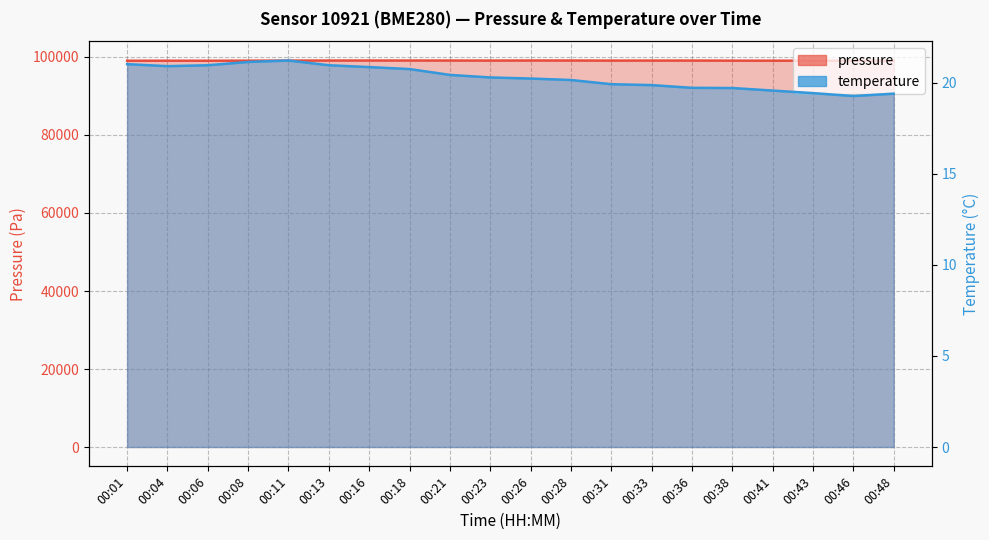

True or false: temperature has a value of 19.7 at 00:36.

True